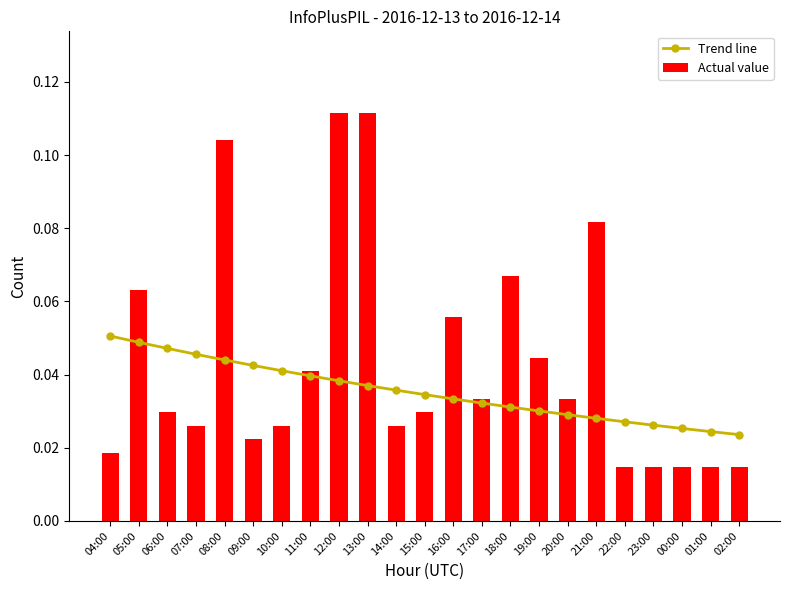

Which label corresponds to the largest value in the chart?

12:00